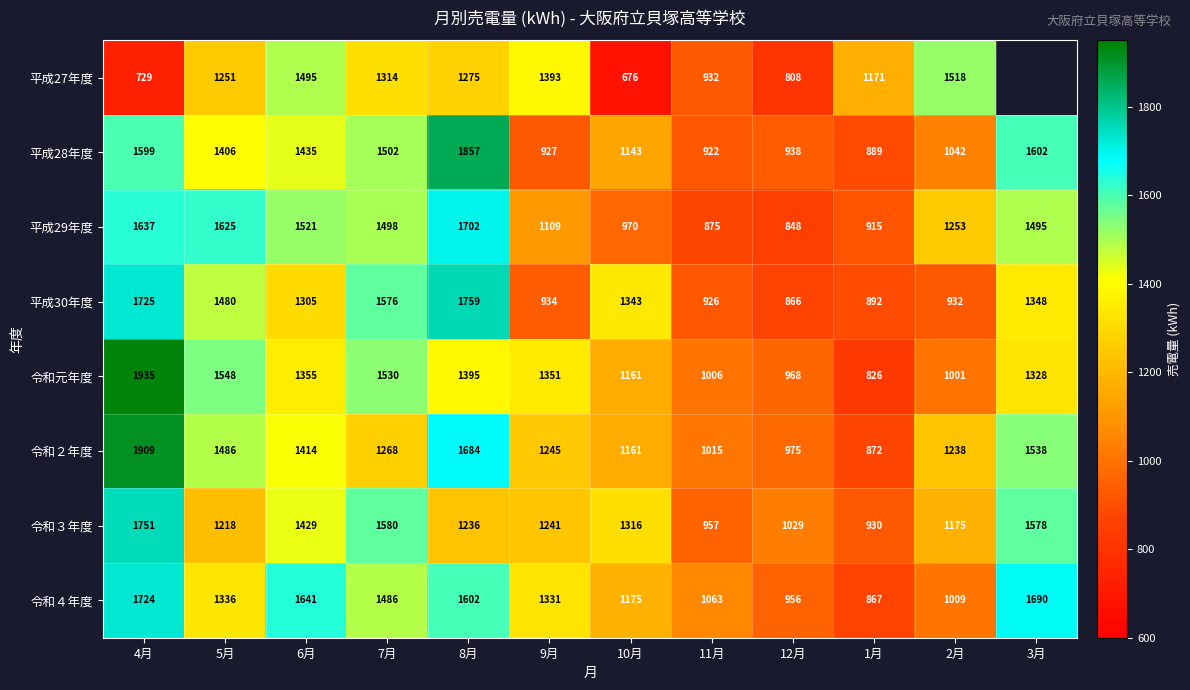

What is the sum of the 平成28年度 values at 6月 and 8月?

3292